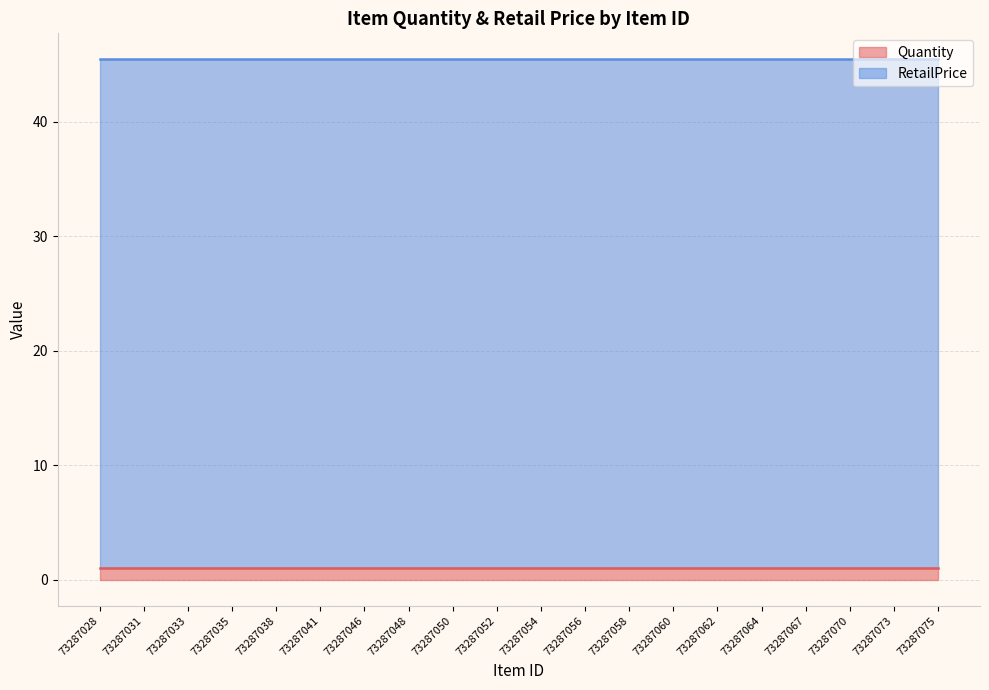

What is the maximum value for RetailPrice?

44.5